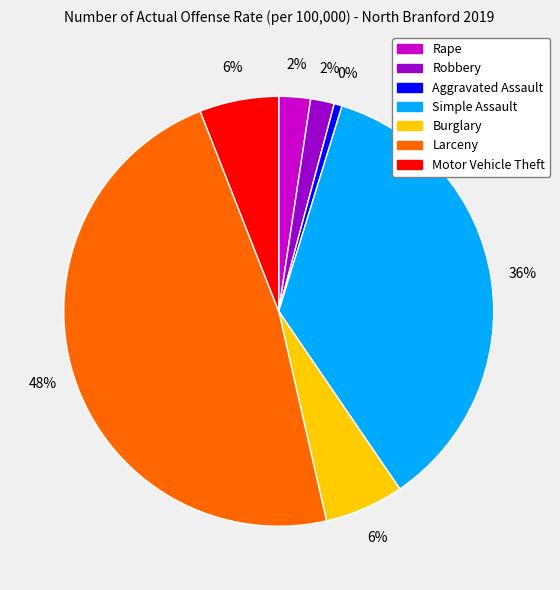

To the nearest percent, what is the average slice percentage?

14%